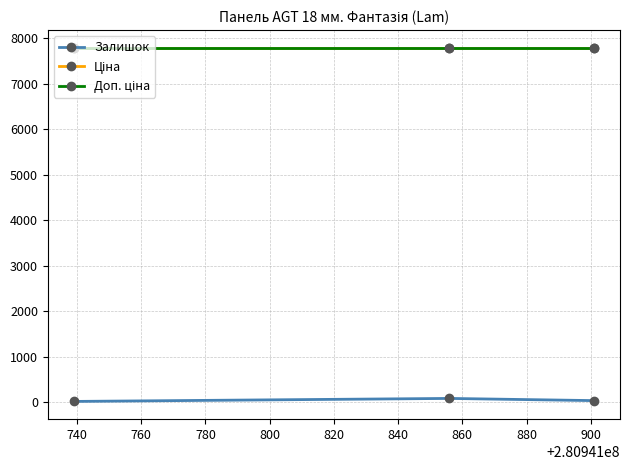

Does the chart have visible grid lines?

Yes